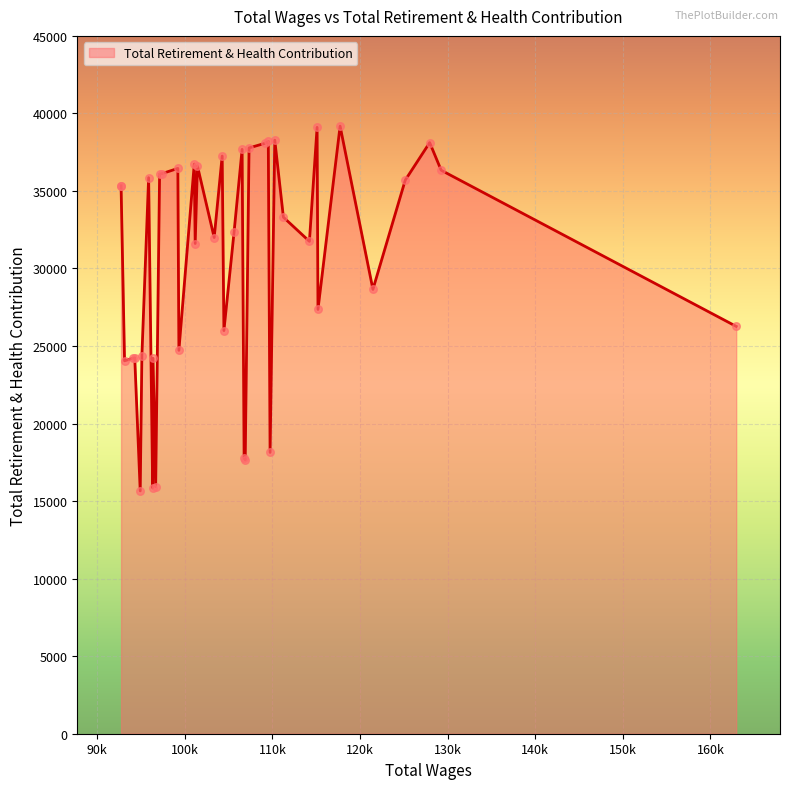

Approximately how many times larger is the value at 107325 compared to 92713?

1.1